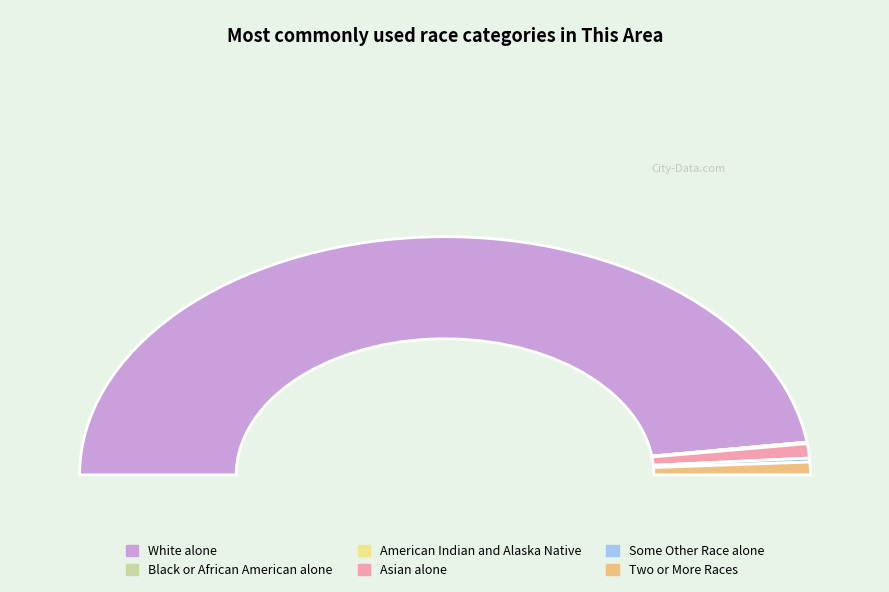

What portion of the pie excludes Two or More Races?

98.3%